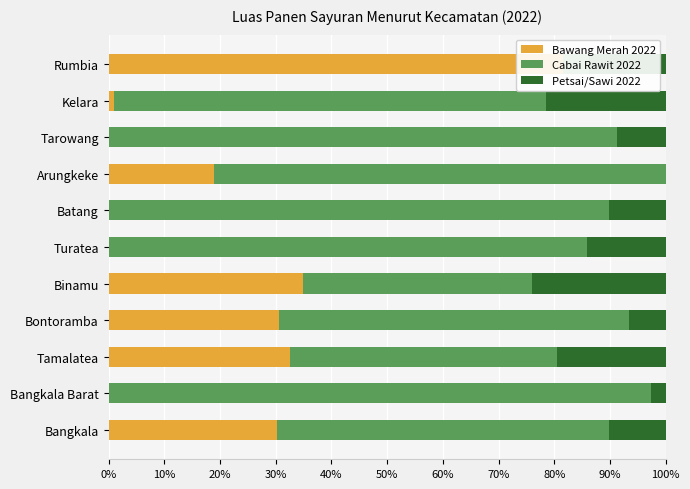

What position from the left is Rumbia?

11